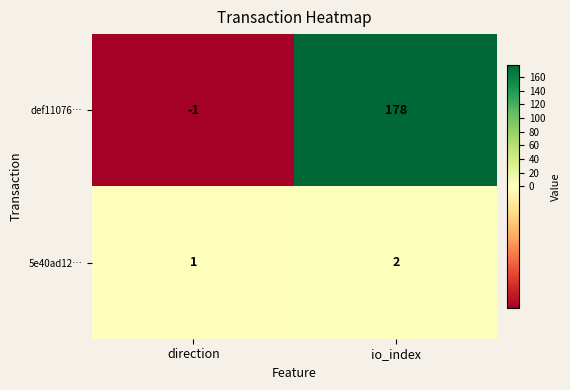

The value of def11076… at io_index is 86. True or false?

False